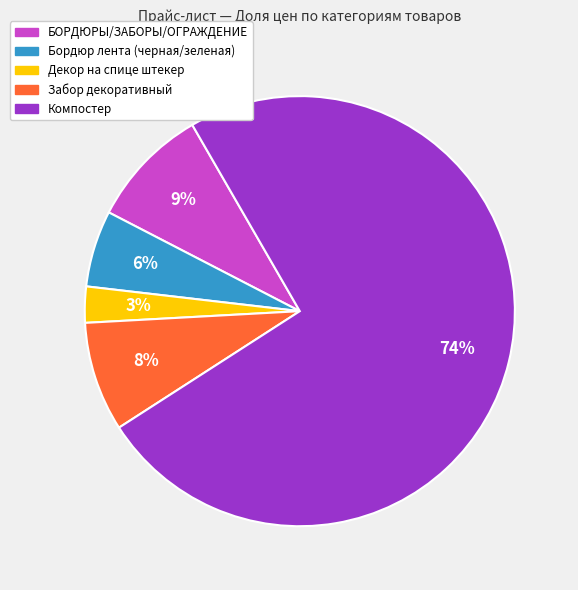

True or false: Декор на спице штекер accounts for 3% of the total.

True